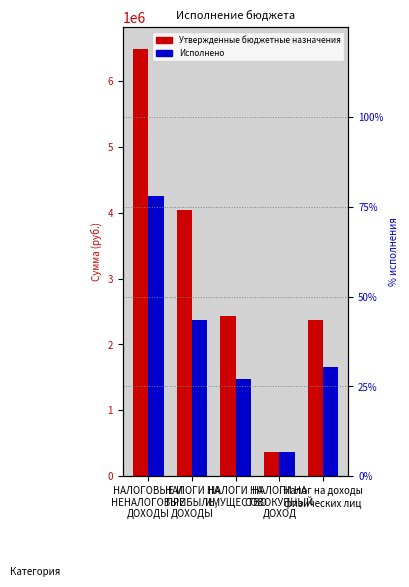

How many distinct data groups are displayed?

2